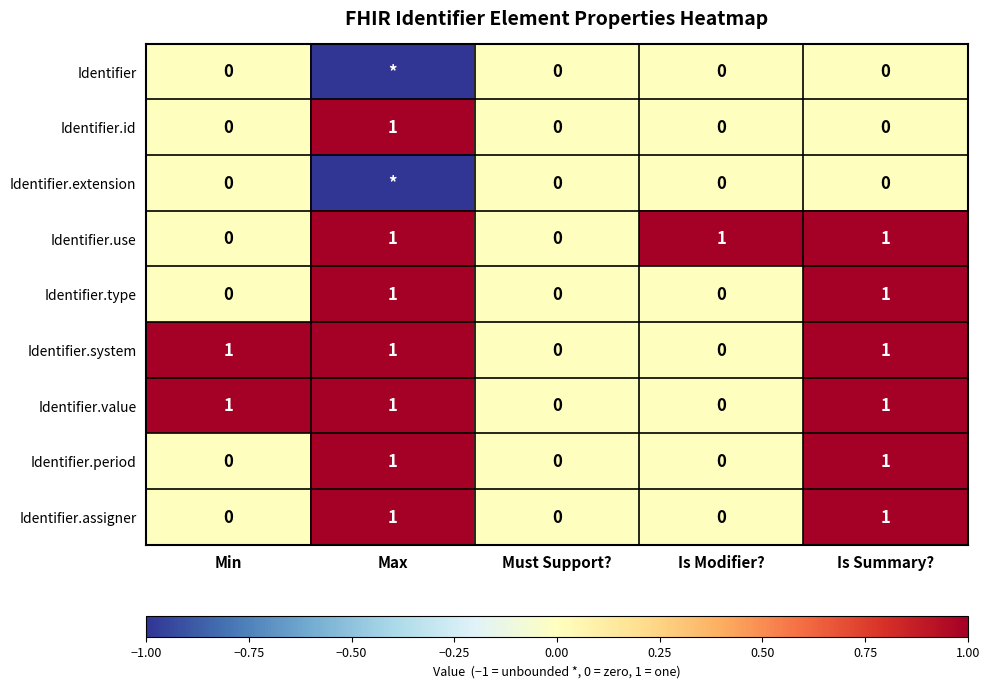

Which category has the highest value across all series?

Max